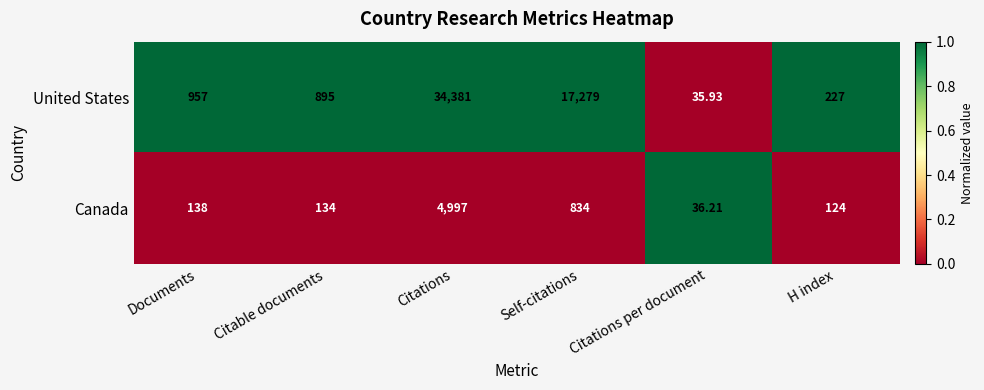

Which label corresponds to the largest value in the chart?

Citations